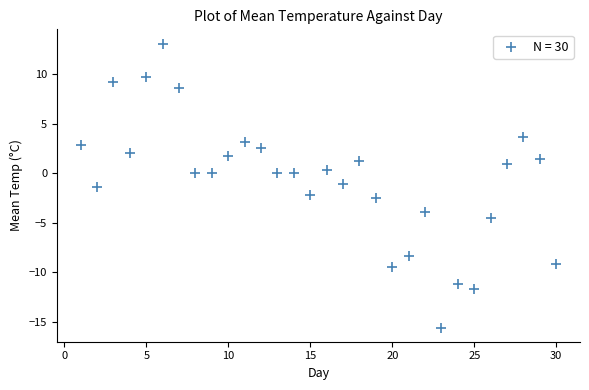

What is the range of Y values (max minus min)?

28.7